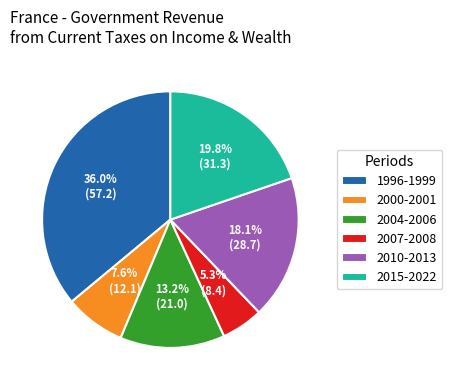

Is there any slice that represents more than half of the pie?

No